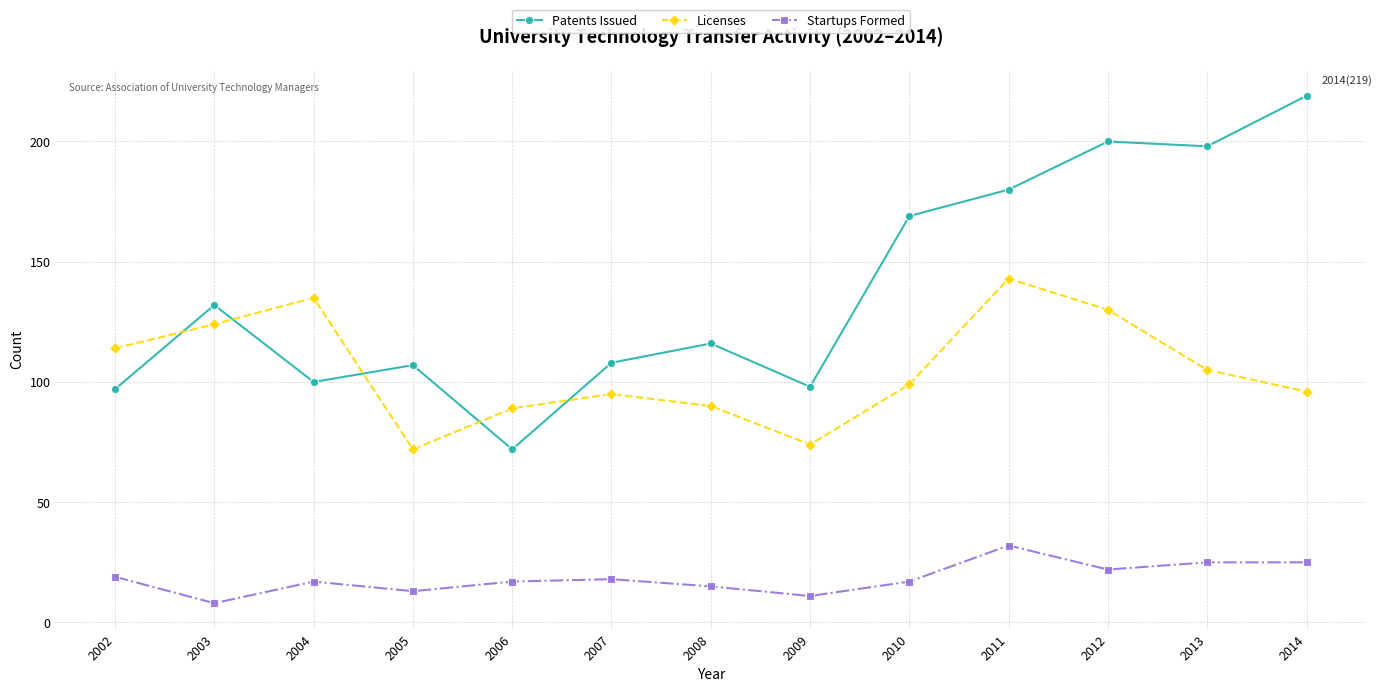

How many times do Licenses and Patents Issued cross each other?

5